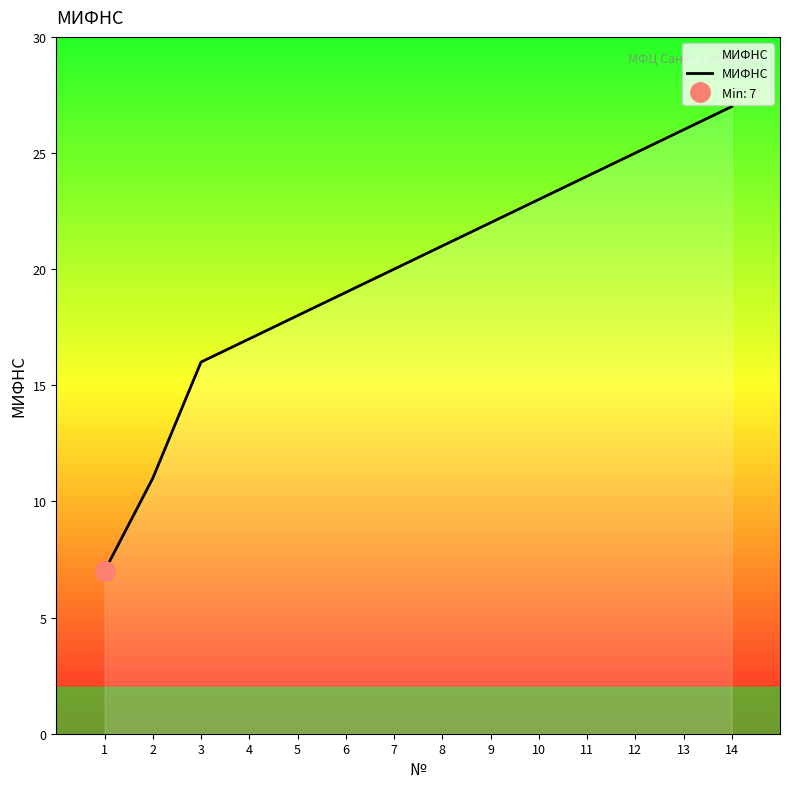

How many data points does each series have?

14